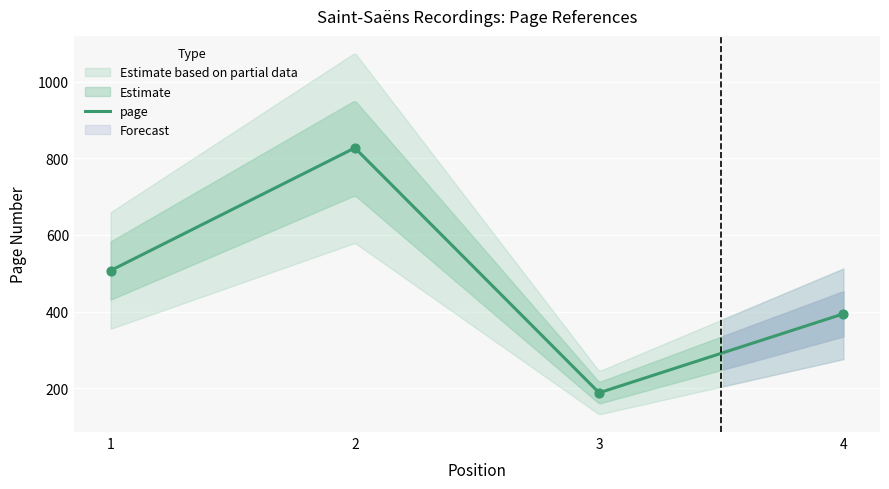

What is the change in value from 1 to 2?

+320